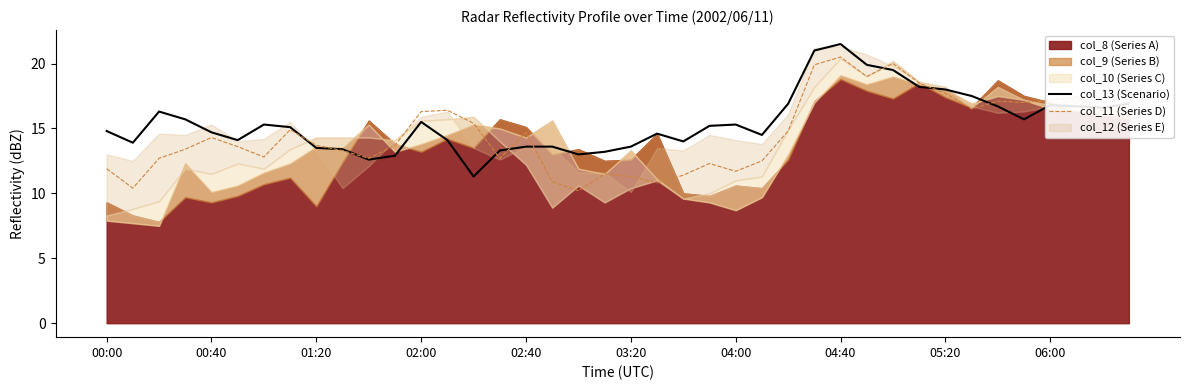

What is the lowest value of the col_11 (Series D) series?

10.2